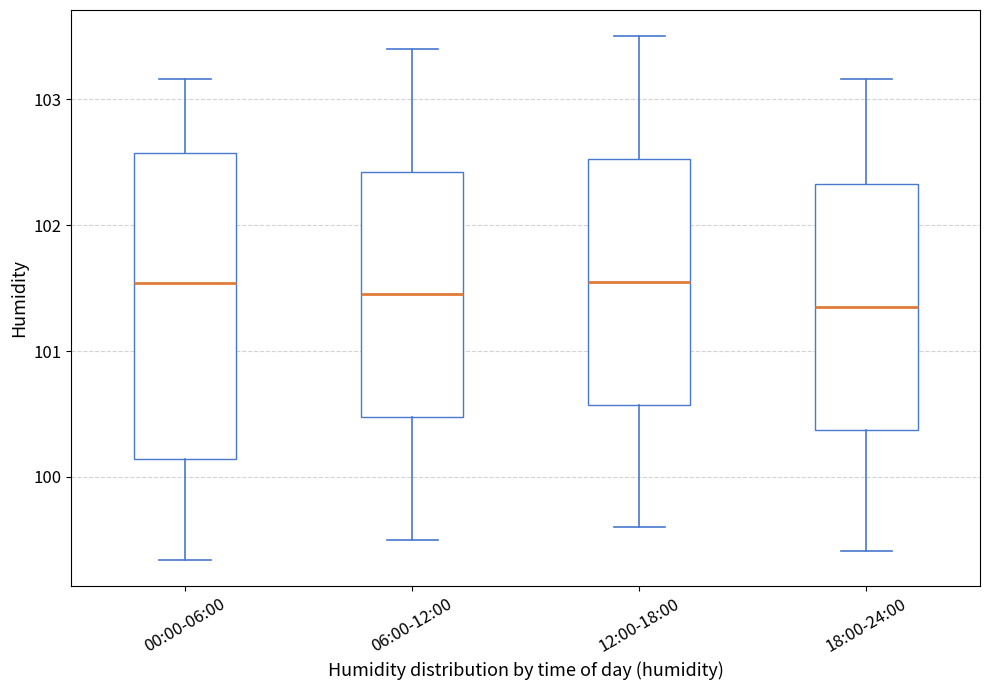

Which box is the tallest, from its lower edge to its upper edge?

00:00-06:00